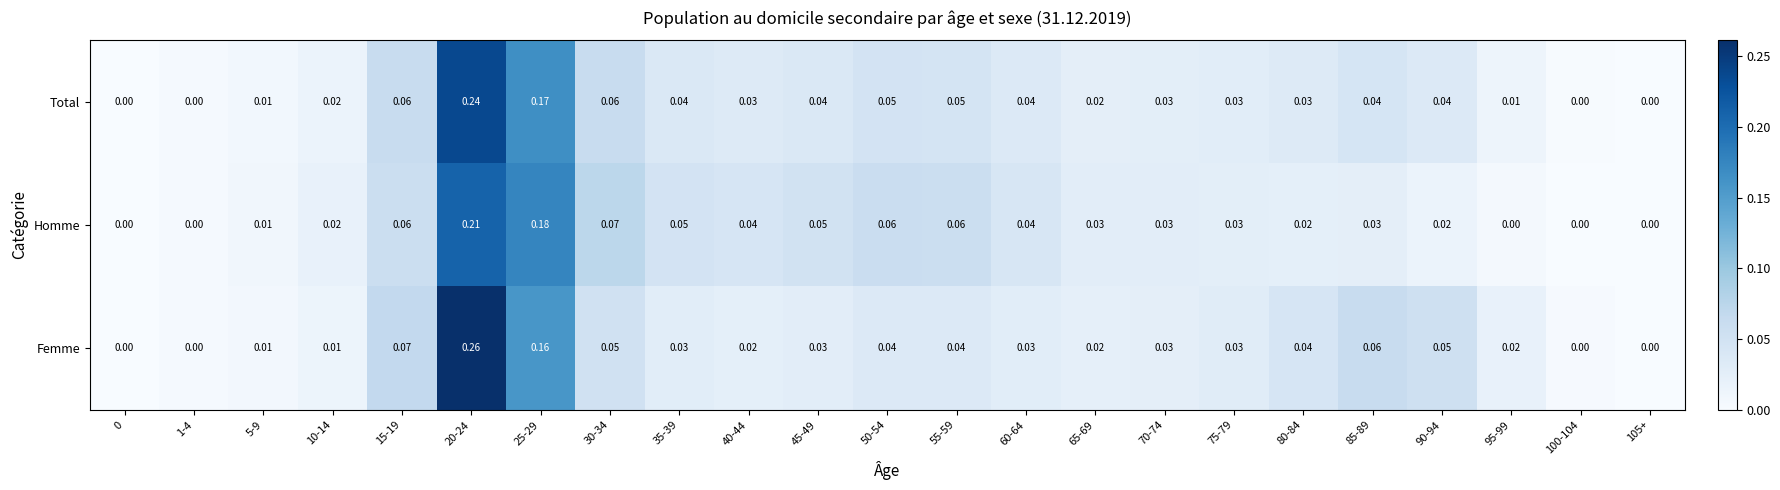

Rank the series by their maximum value, from lowest to highest.

Homme, Total, Femme